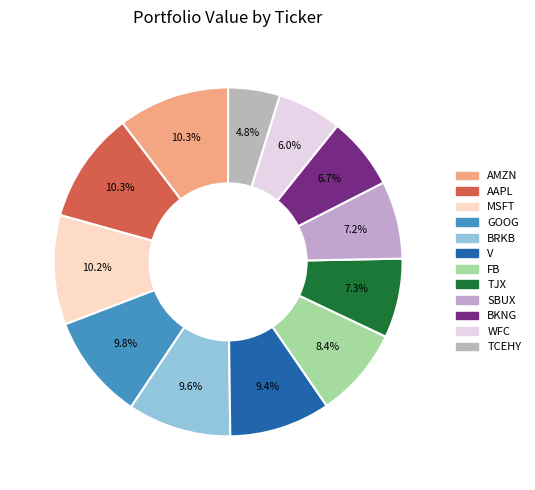

How many segments does this pie chart have?

12